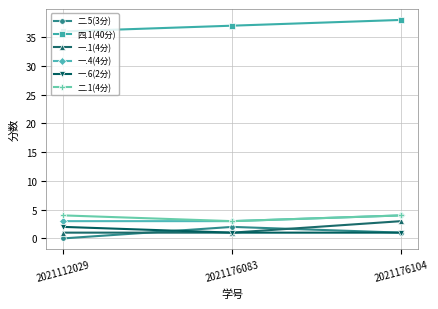

The value of 一.1(4分) at 2021112029 is 1. True or false?

True